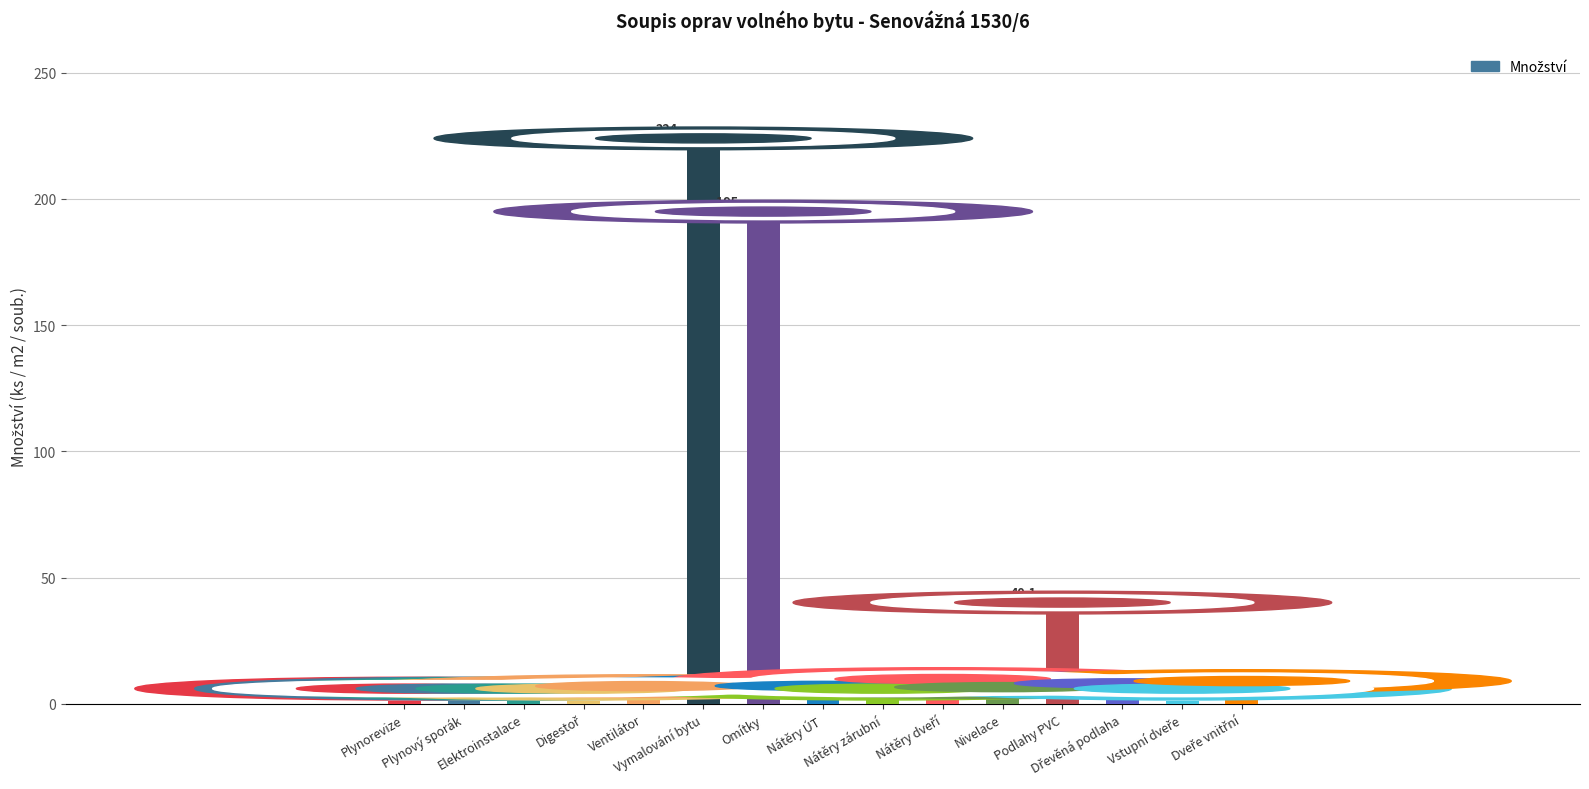

How many values are below 3?

7